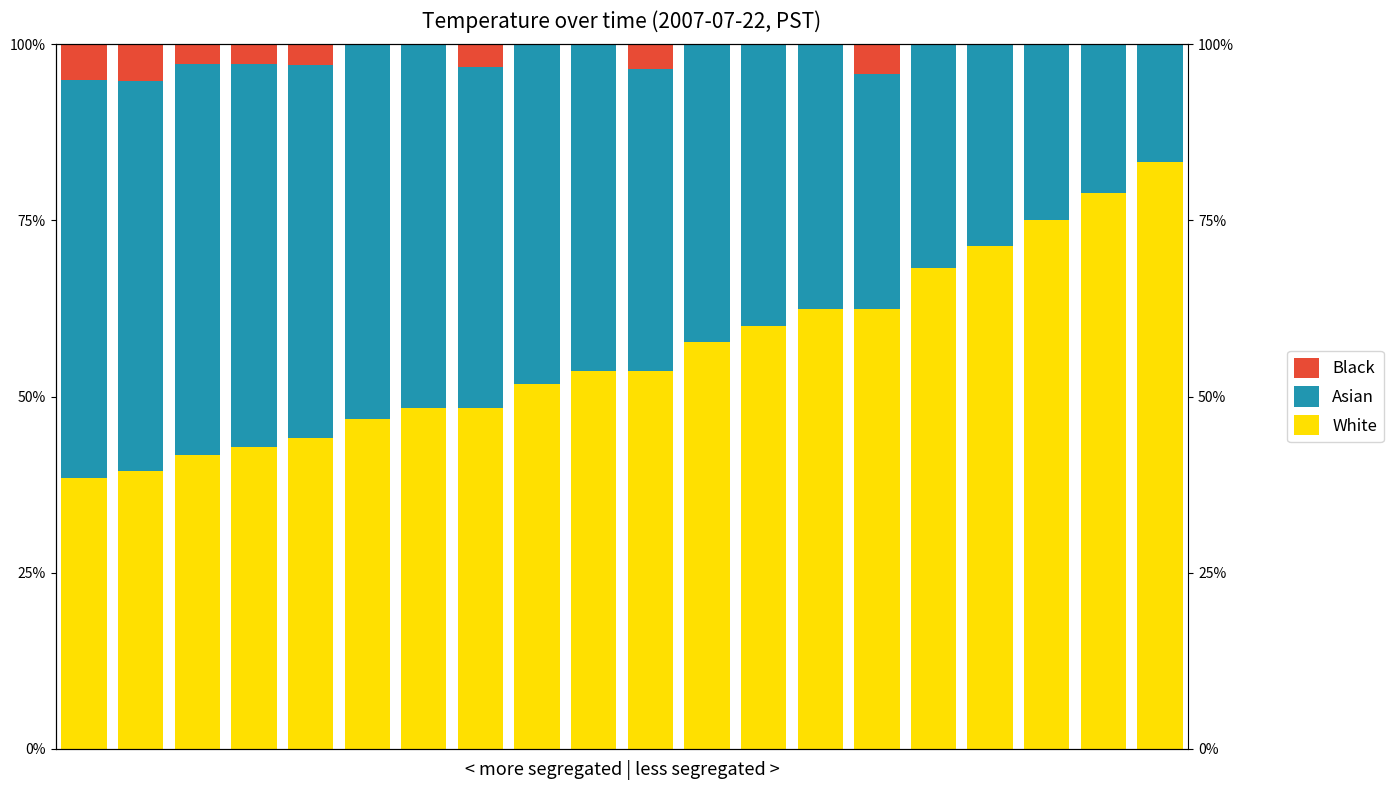

True or false: Asian has a value of 46.4 at 9.

True